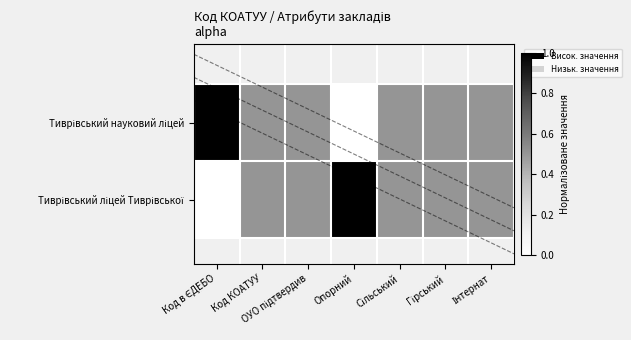

What value does the Тиврівський ліцей Тиврівської series have at Інтернат?

0.5